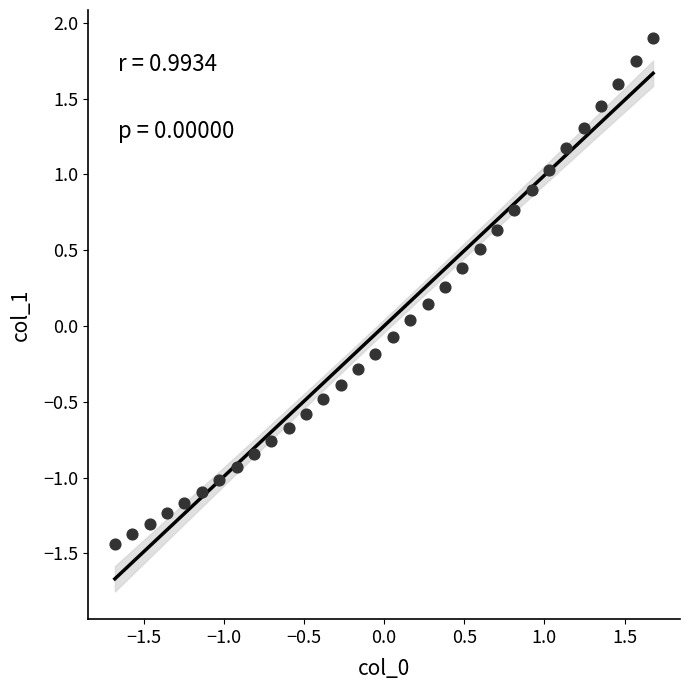

What is the range of Y values (max minus min)?

3.3